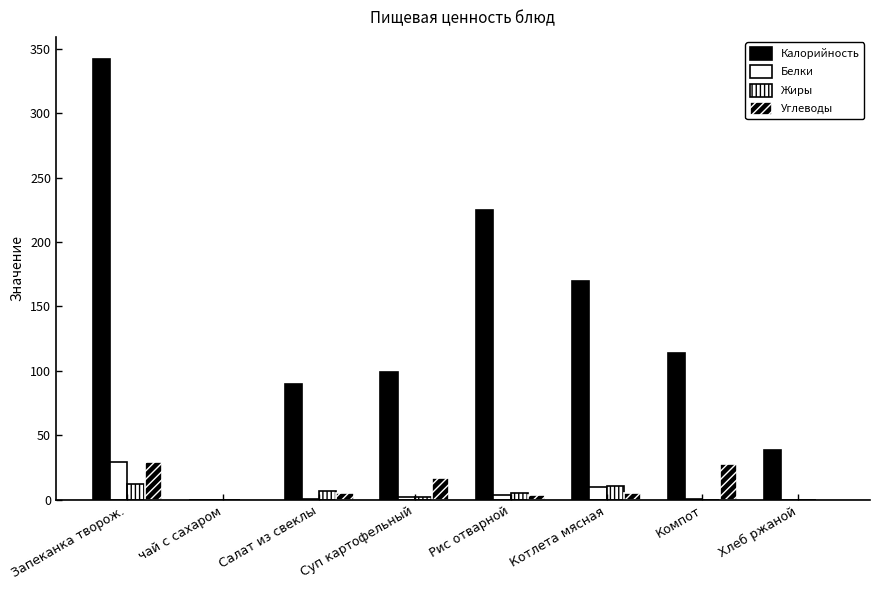

Is it true that Калорийность equals 90.0 at Салат из свеклы?

True